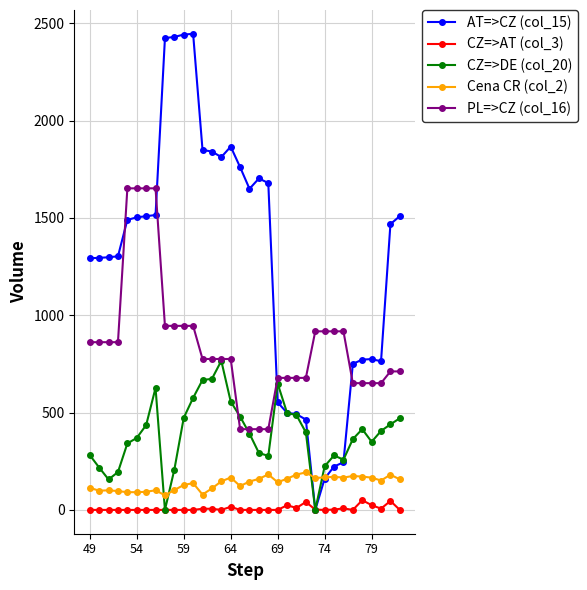

Which series has the widest spread of values?

AT=>CZ (col_15)